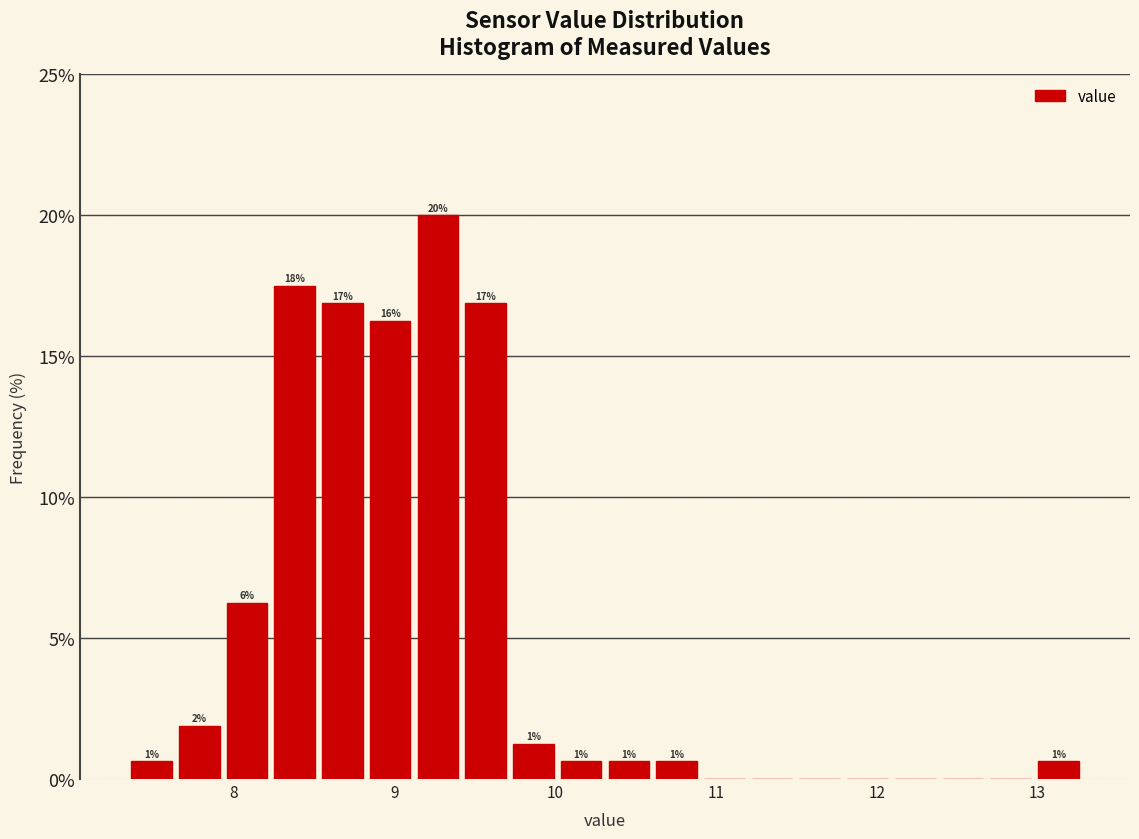

Around what value on the x-axis is the tallest bar? Give the approximate position of its centre, as read against the axis.

9.3